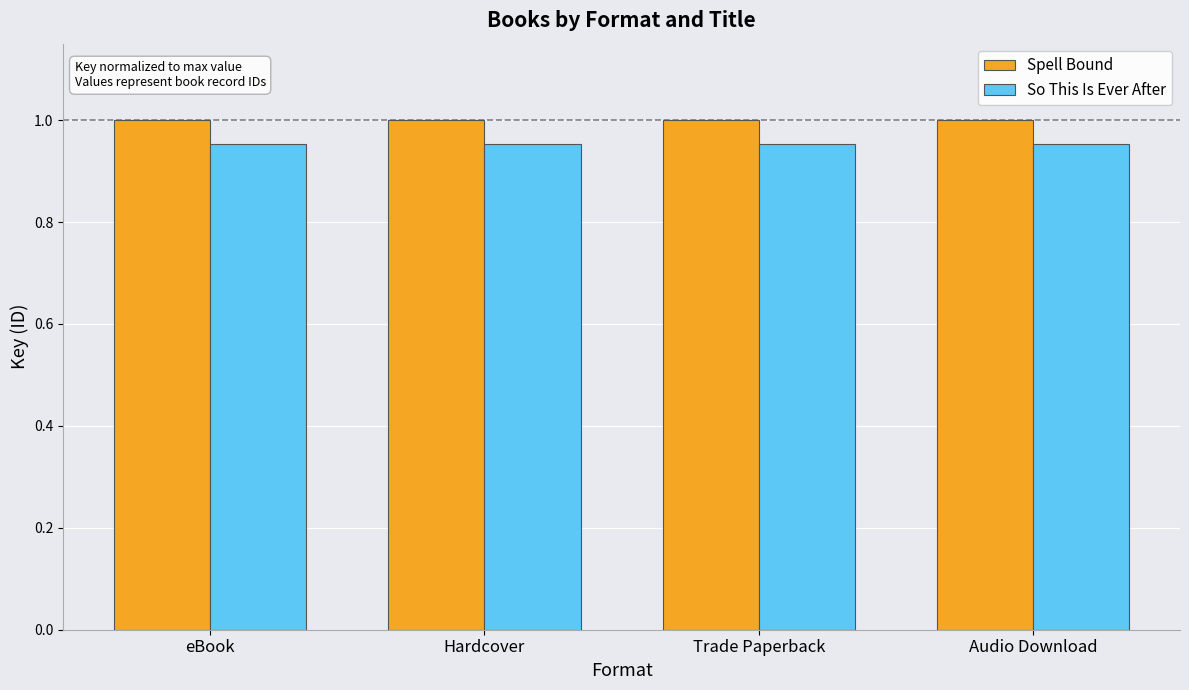

Rank the series at Hardcover from highest to lowest value.

Spell Bound, So This Is Ever After